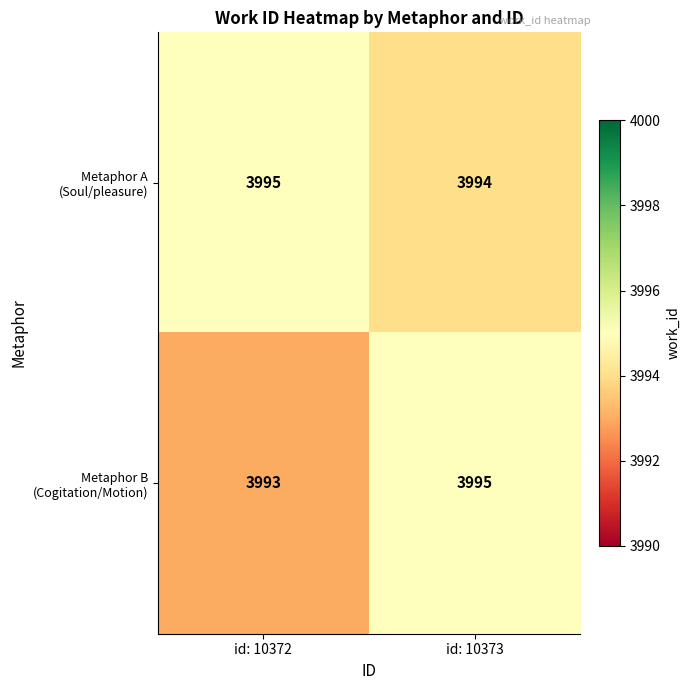

Which category has the lowest value across all series?

id: 10372